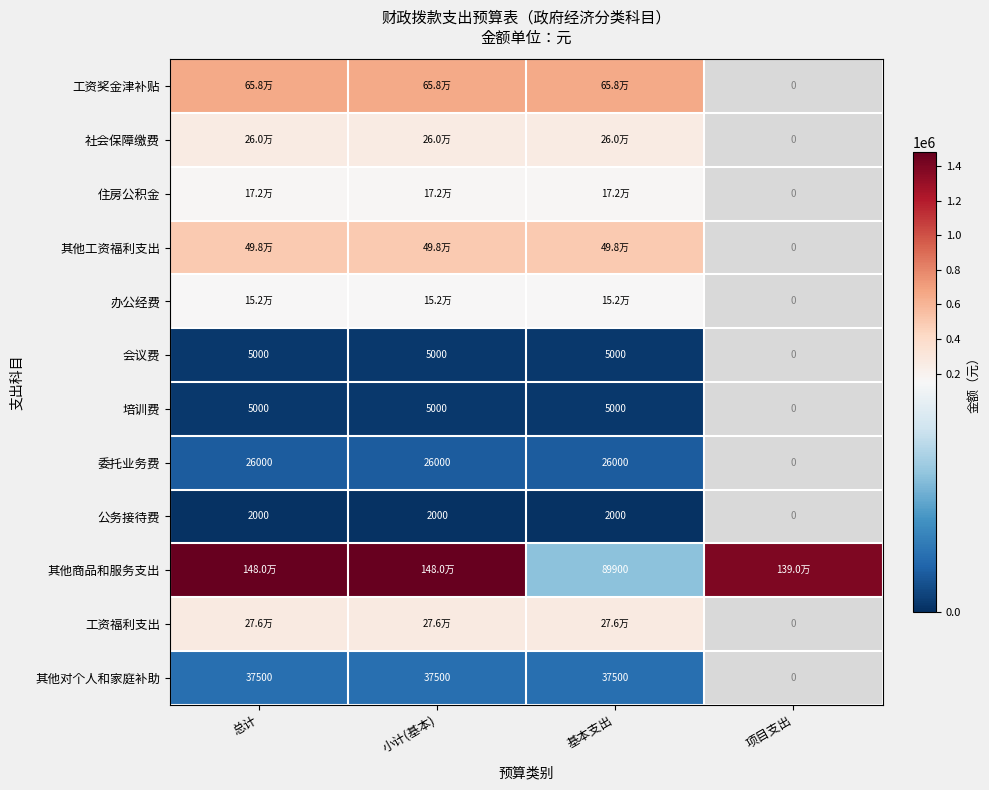

How many positive values does the 培训费 series have?

3